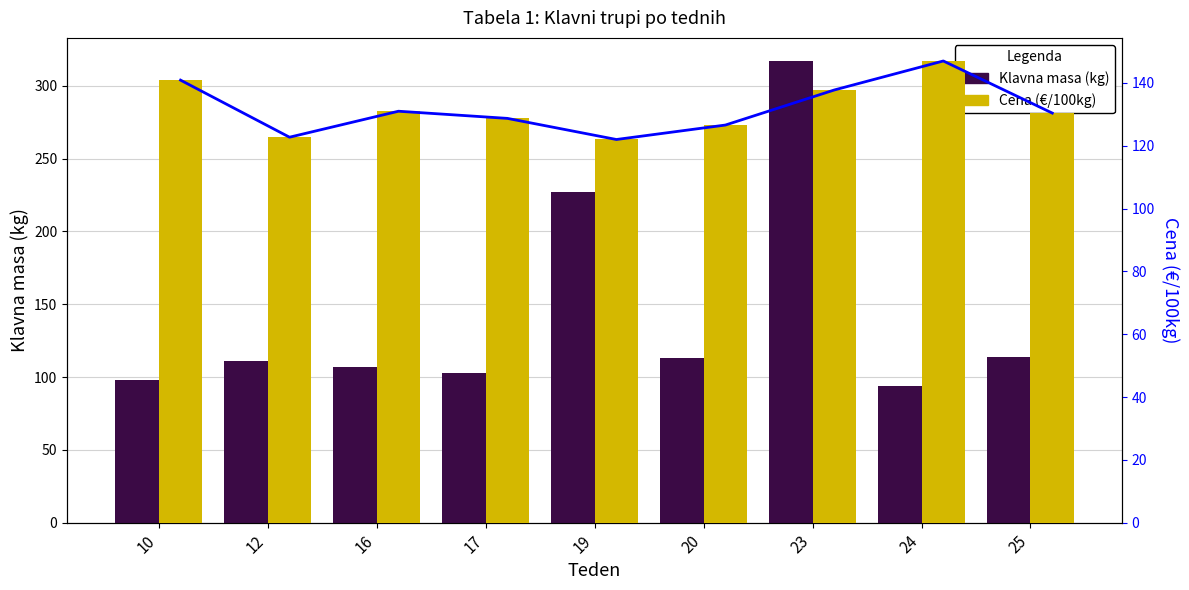

Is it true that Cena (€/100kg) equals 147.0 at 24?

True